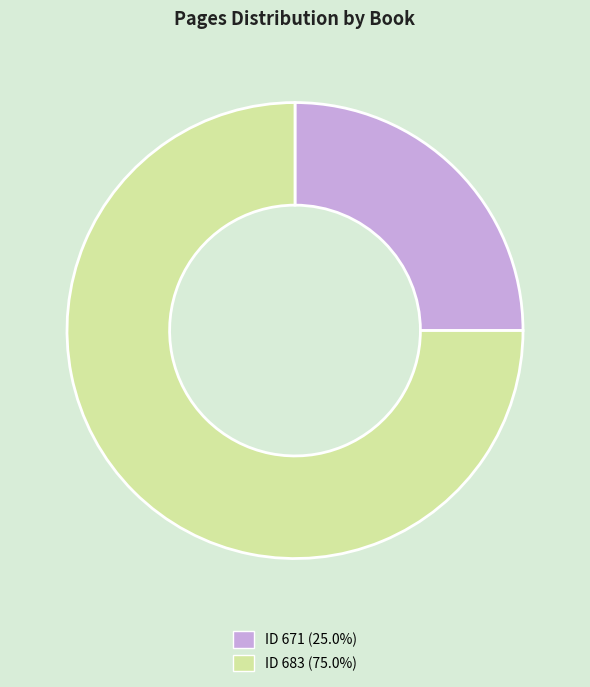

Do ID 683 (75.0%) and ID 671 (25.0%) together represent more than half of the pie?

Yes